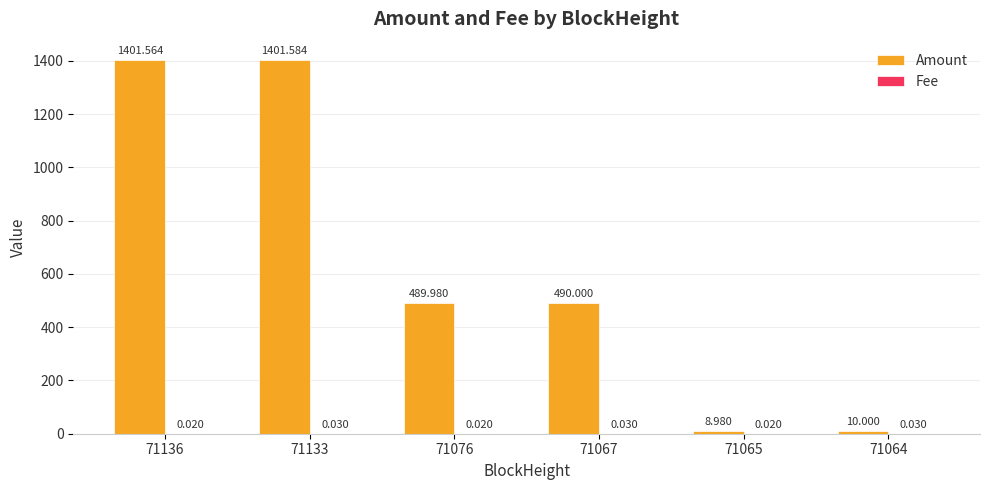

Which series has the largest total across all categories?

Amount